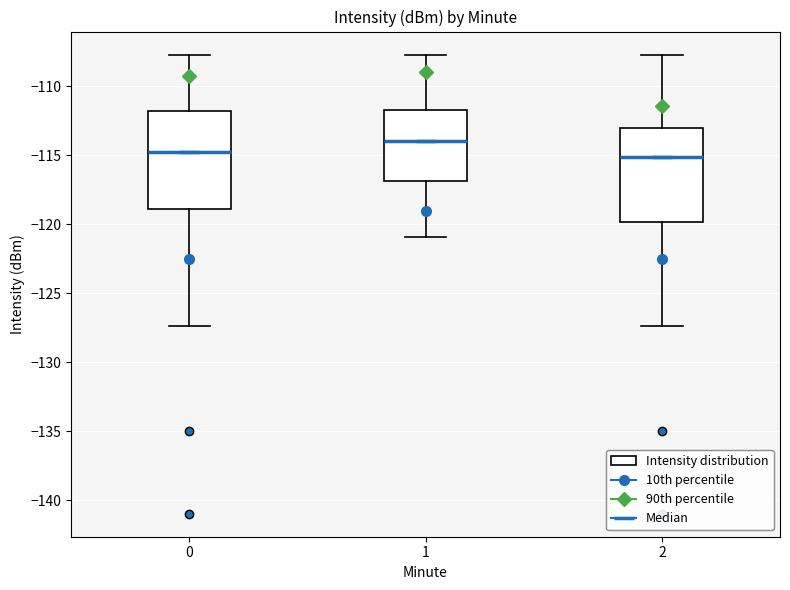

Where is the lower edge of the box at x = 0 on the y-axis? The values are not printed on the chart, so give them approximately, as read against the axis.

-119.0